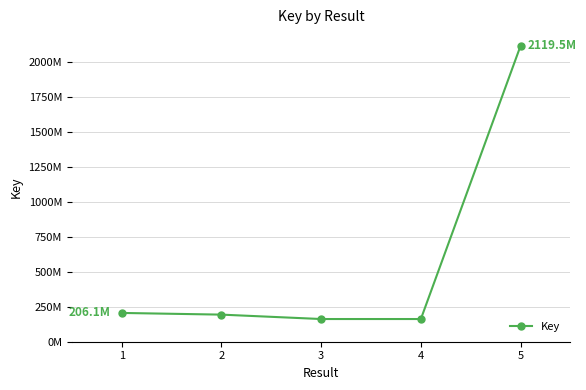

What is the change in value from 3 to 5?

+1956971238